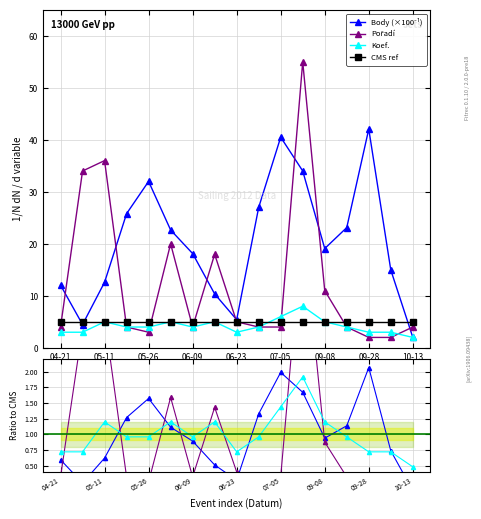

What is the lowest value of the Koef. series?

2.0